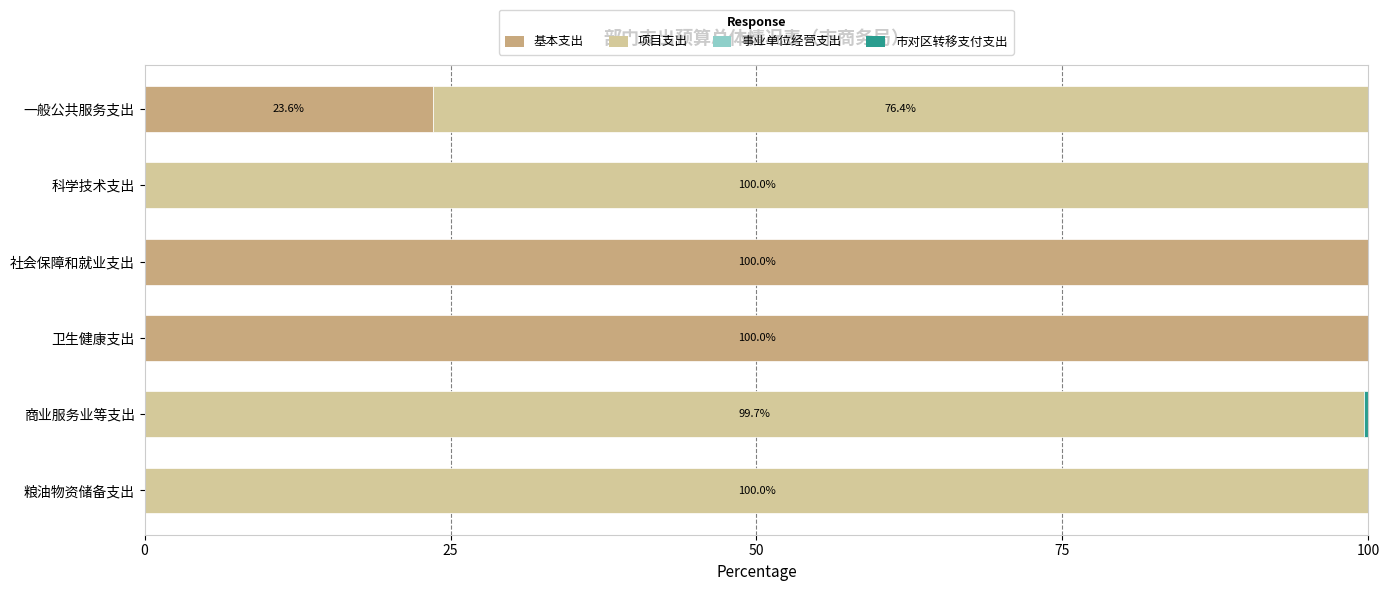

The 基本支出 series shows 172.4 at 卫生健康支出. True or false?

False